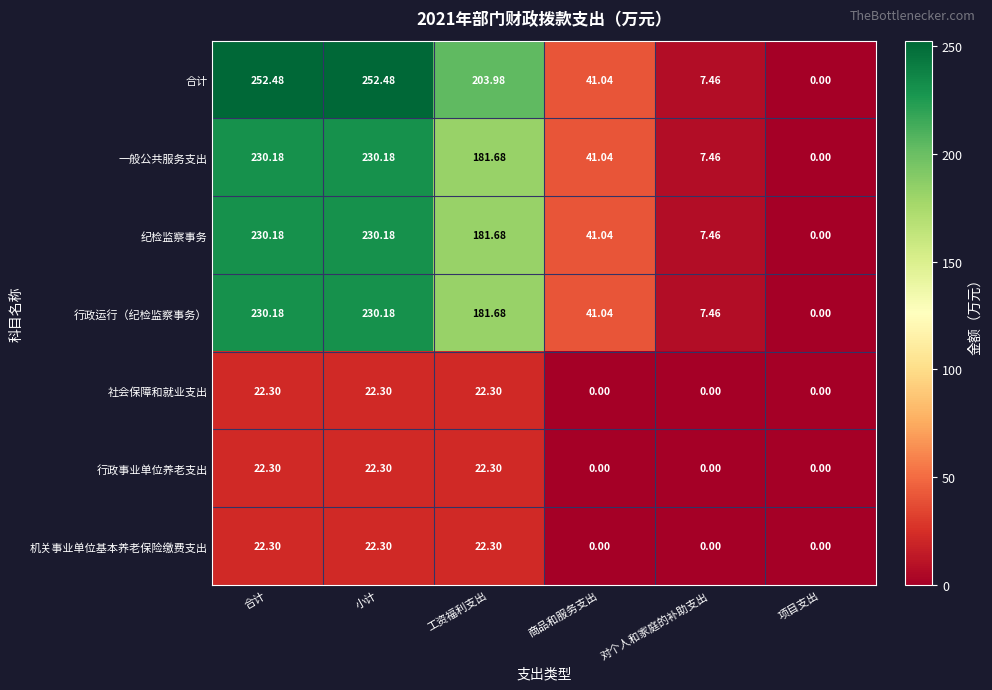

How many data points in 社会保障和就业支出 are above 22?

3